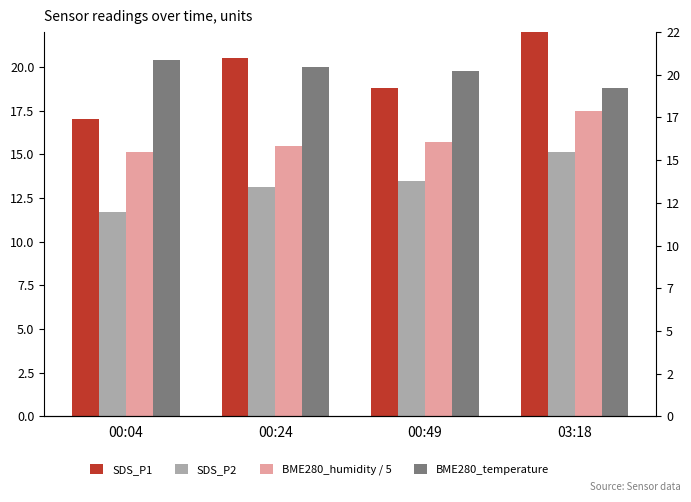

Which series has the largest total across all categories?

SDS_P1